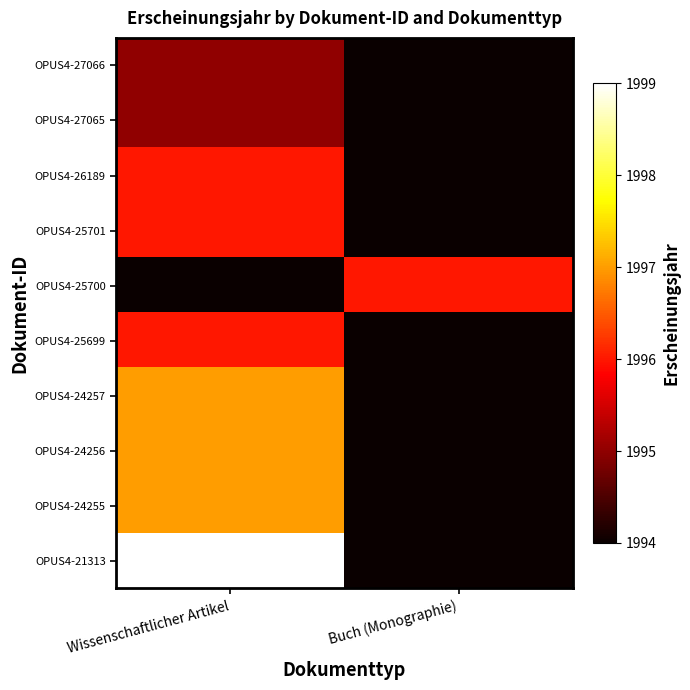

What is the total value across all series at Wissenschaftlicher Artikel?

19962